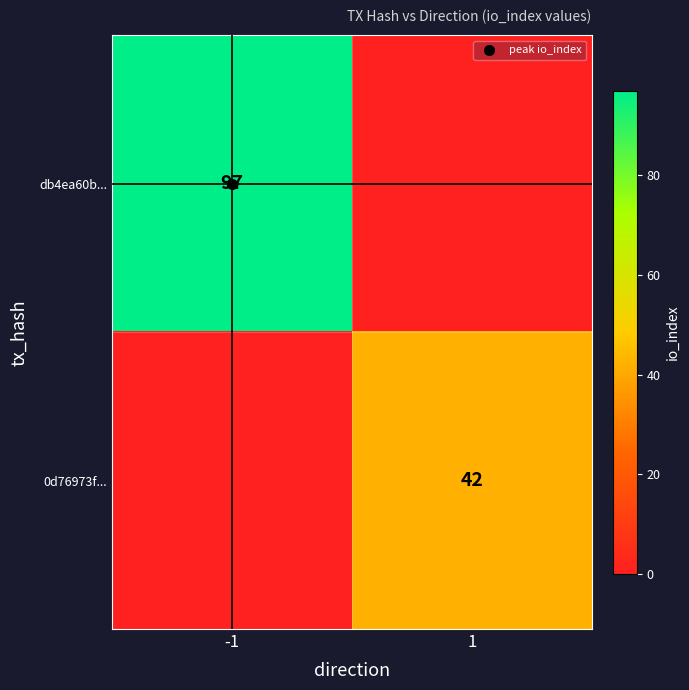

Which has a higher value, 1 or -1?

-1